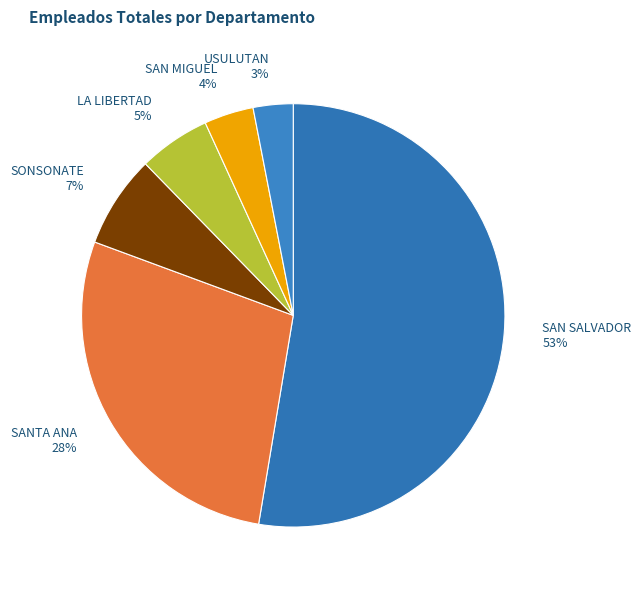

Rank the categories by value from lowest to highest.

USULUTAN 3%, SAN MIGUEL 4%, LA LIBERTAD 5%, SONSONATE 7%, SANTA ANA 28%, SAN SALVADOR 53%